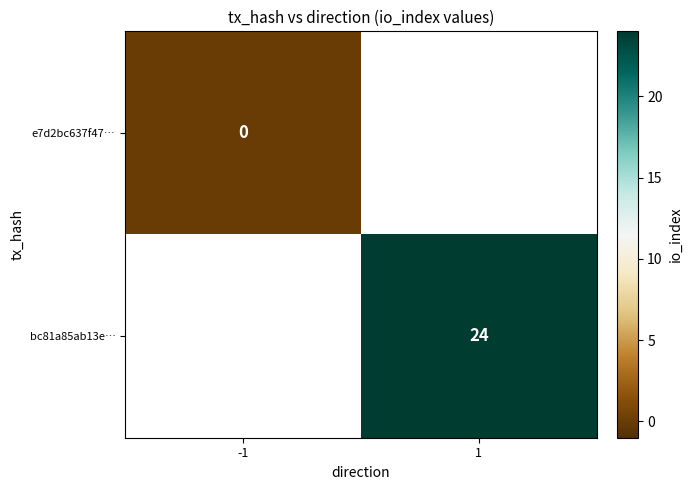

Count the number of categories in the chart.

2